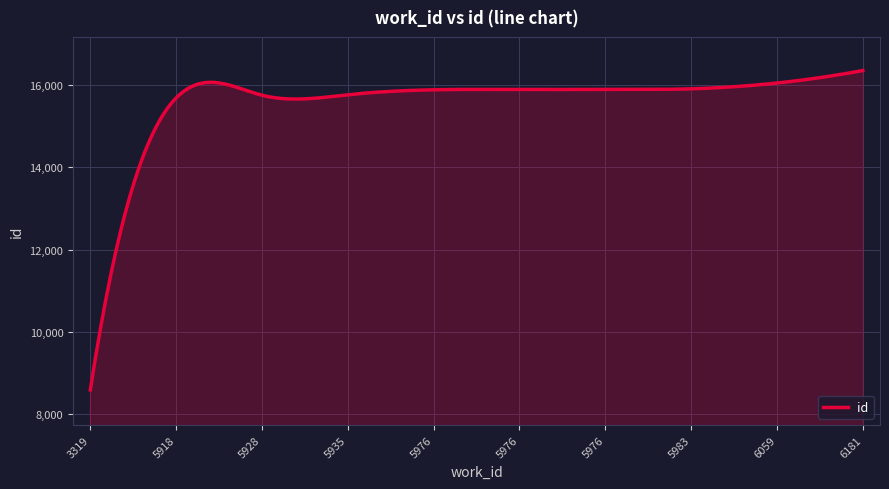

What is the difference between the maximum and minimum values?

7772.0